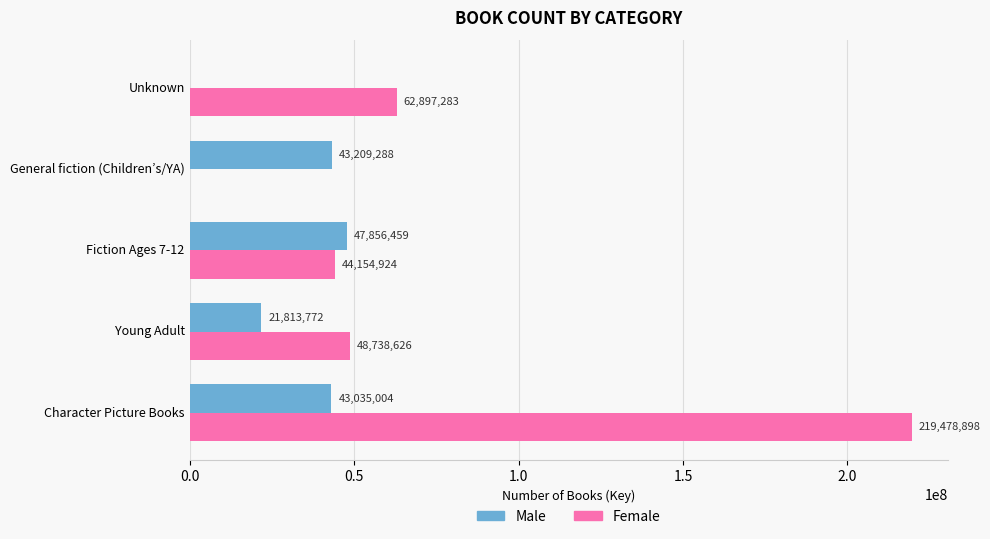

What is the sum of all Female values?

375269731